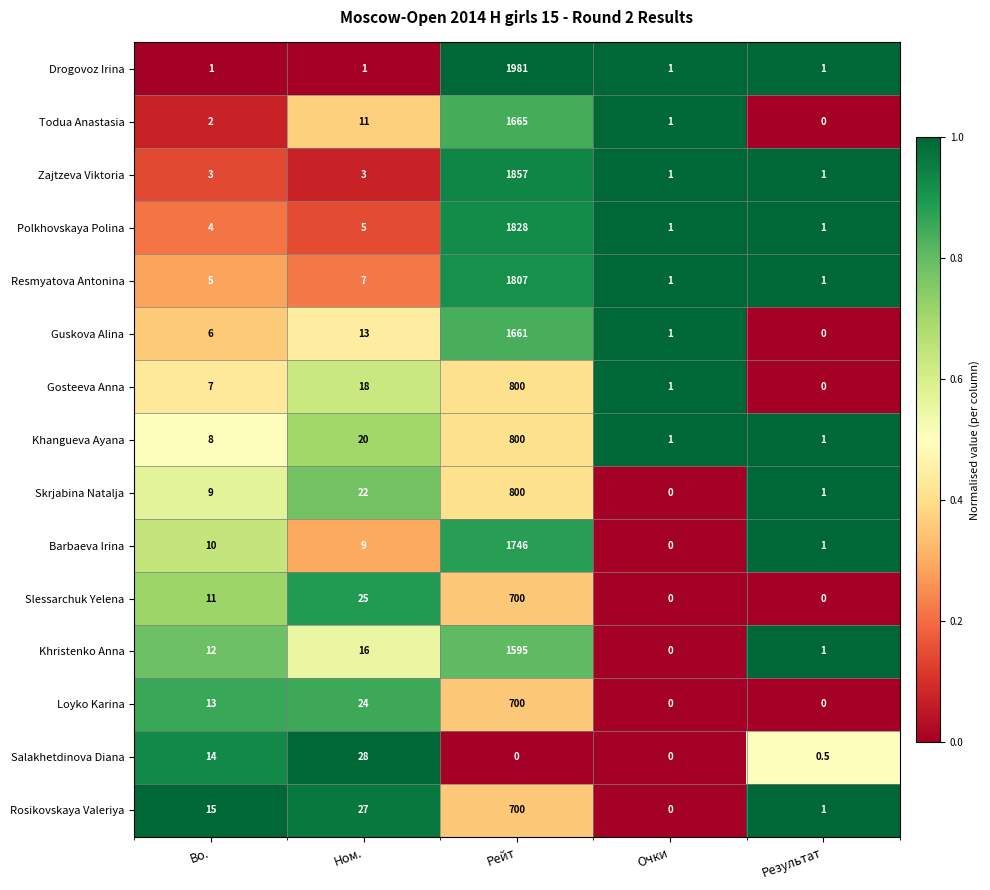

The value of Gosteeva Anna at Рейт is 800.0. True or false?

True